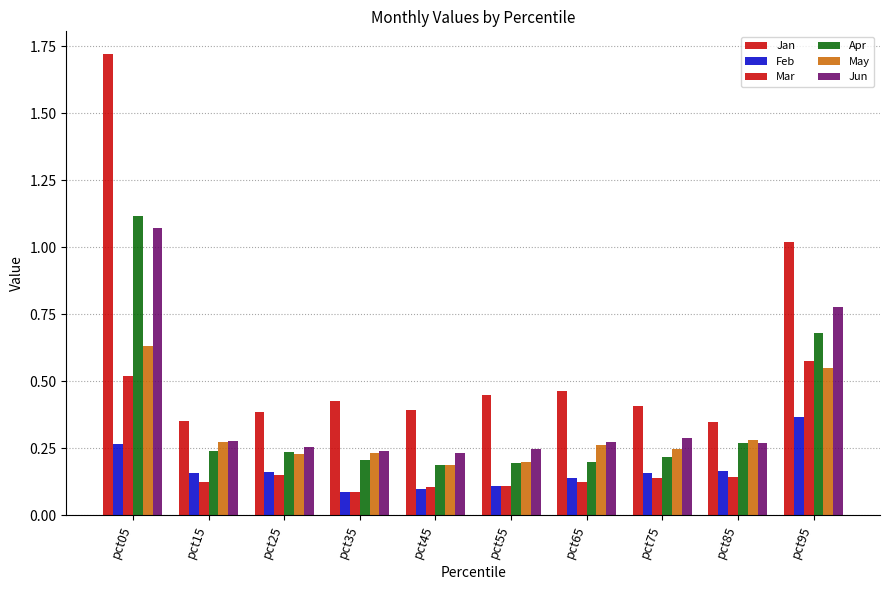

The value of Jan at pct95 is 1.0. True or false?

True